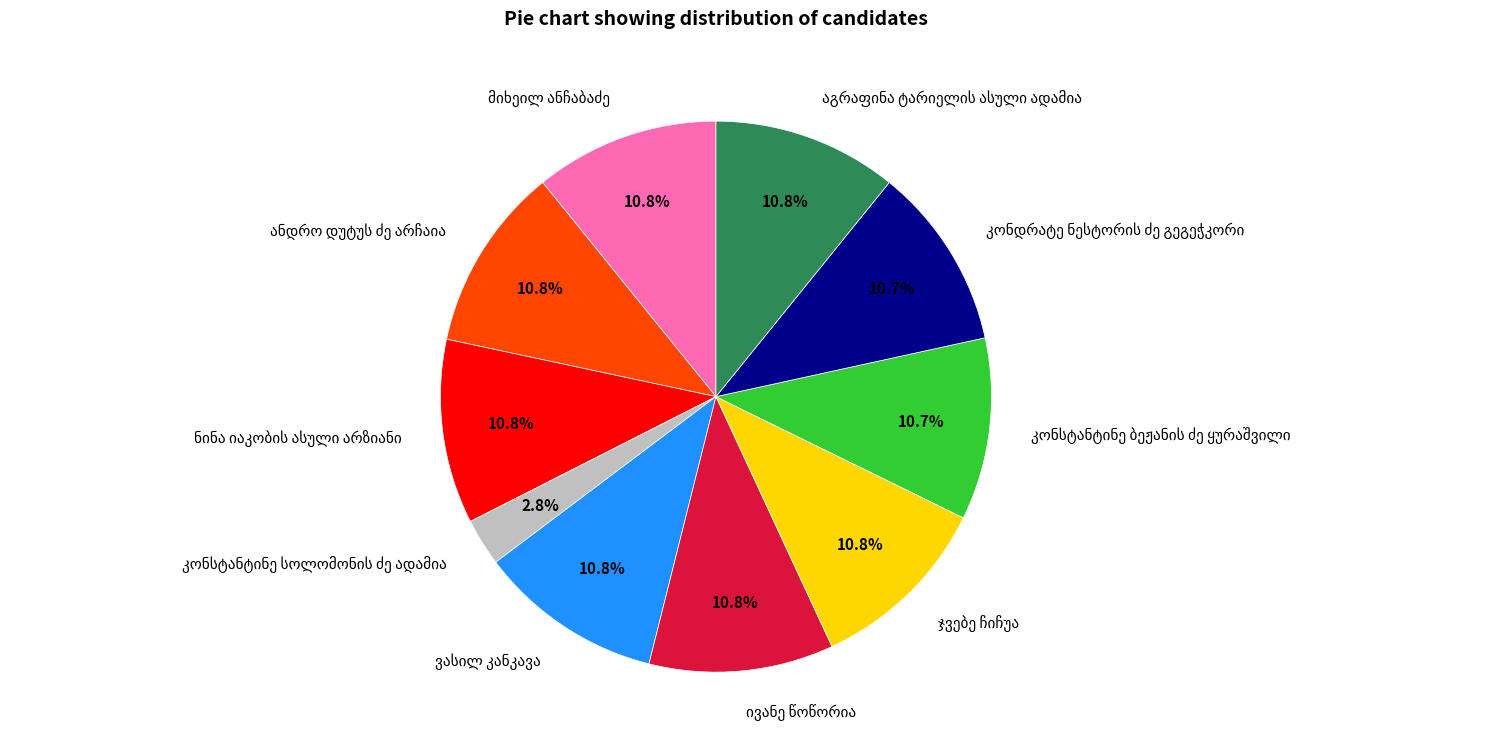

Does any single category account for the majority?

No